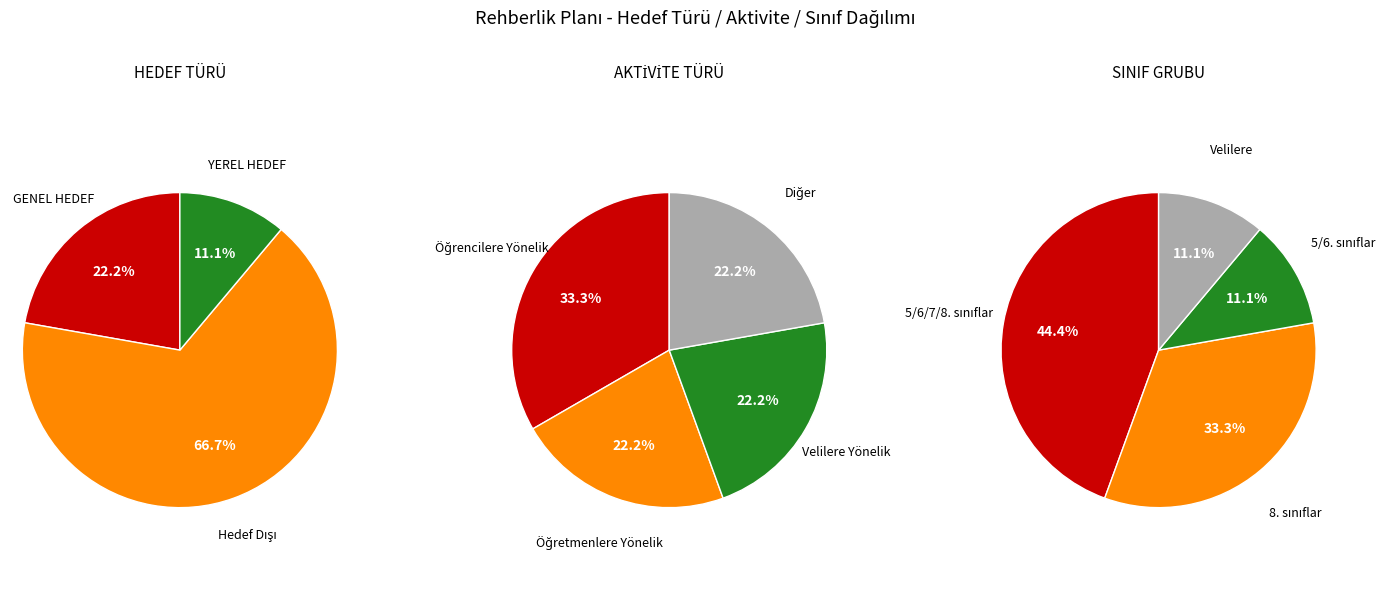

To the nearest percent, what percentage of the pie is YEREL HEDEF?

11%